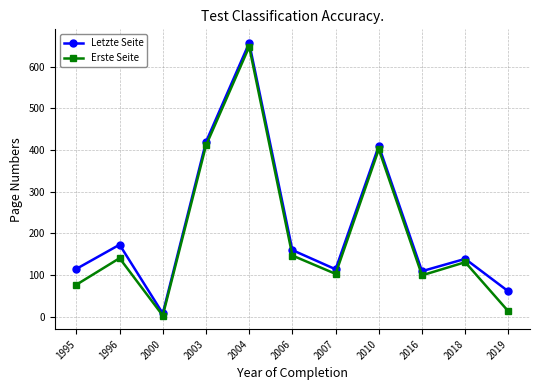

The Erste Seite series shows 3.0 at 2000. True or false?

True